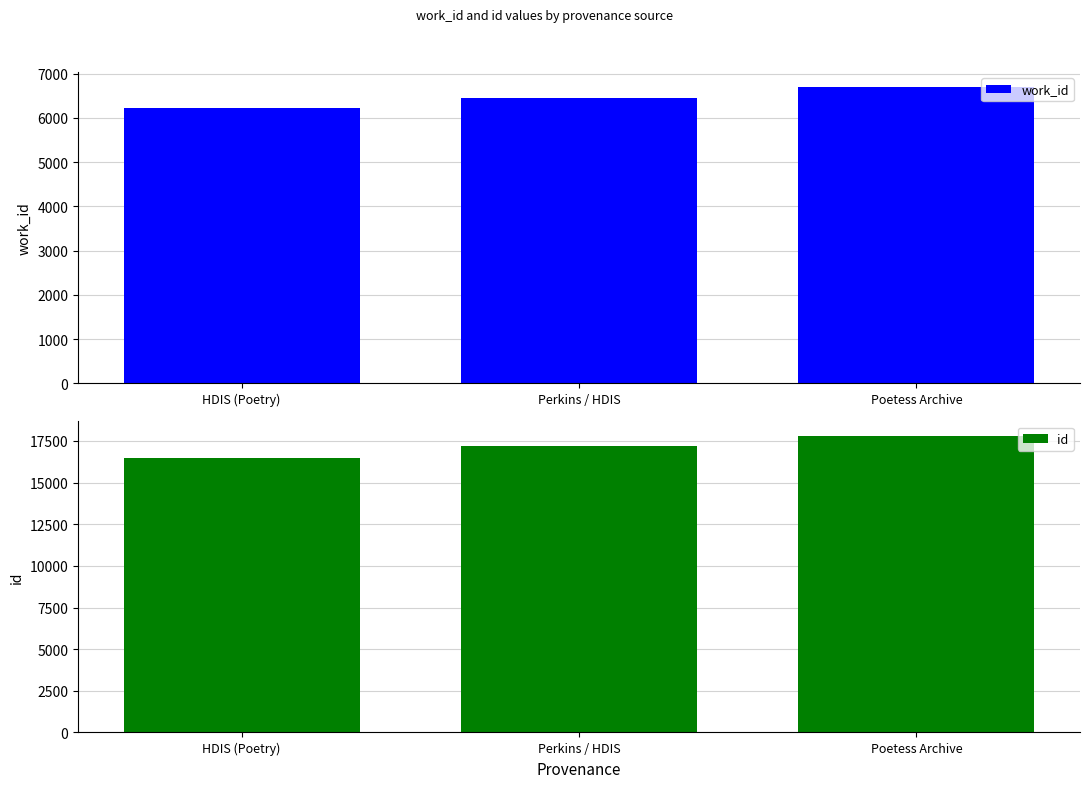

What is the difference between the maximum and minimum values in the id series?

1307